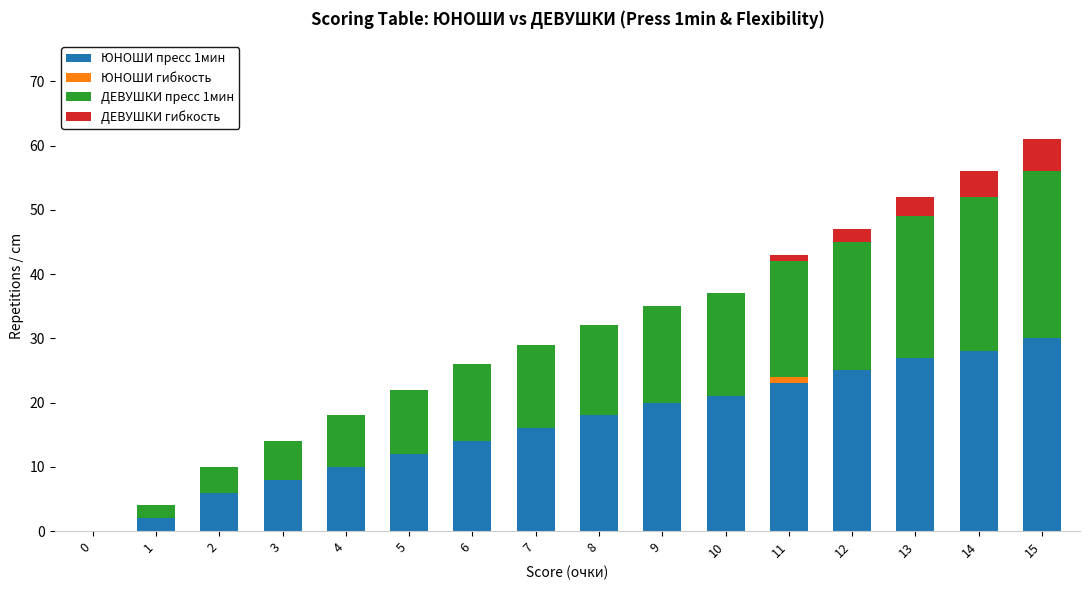

Does the chart contain stacked bars?

Yes